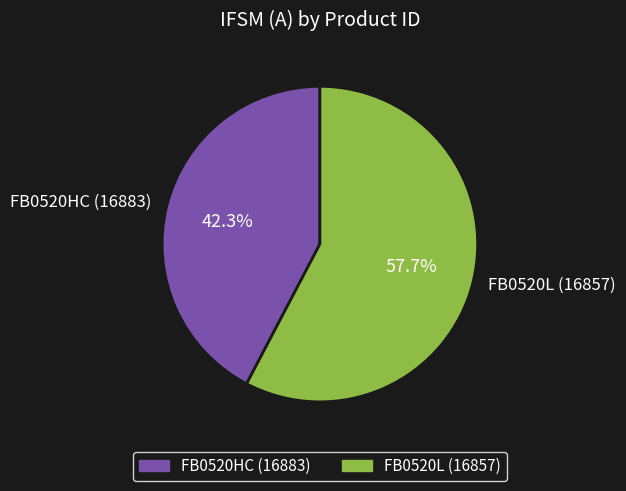

Which has a higher value, FB0520HC (16883) or FB0520L (16857)?

FB0520L (16857)